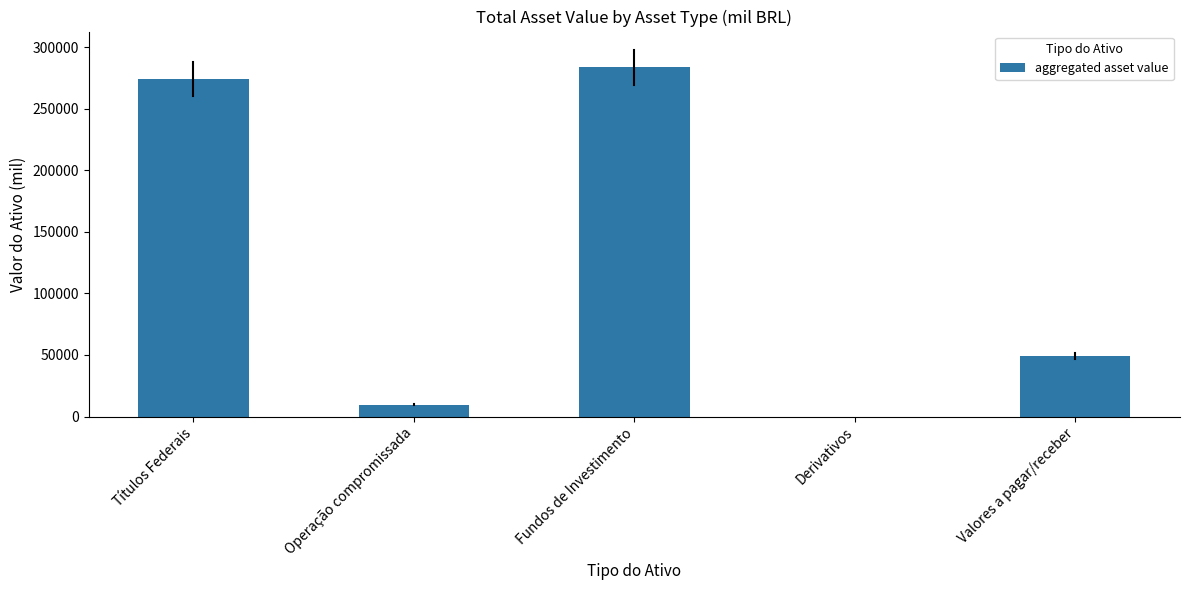

Is it true that the value at Títulos Federais is 443031.1?

False